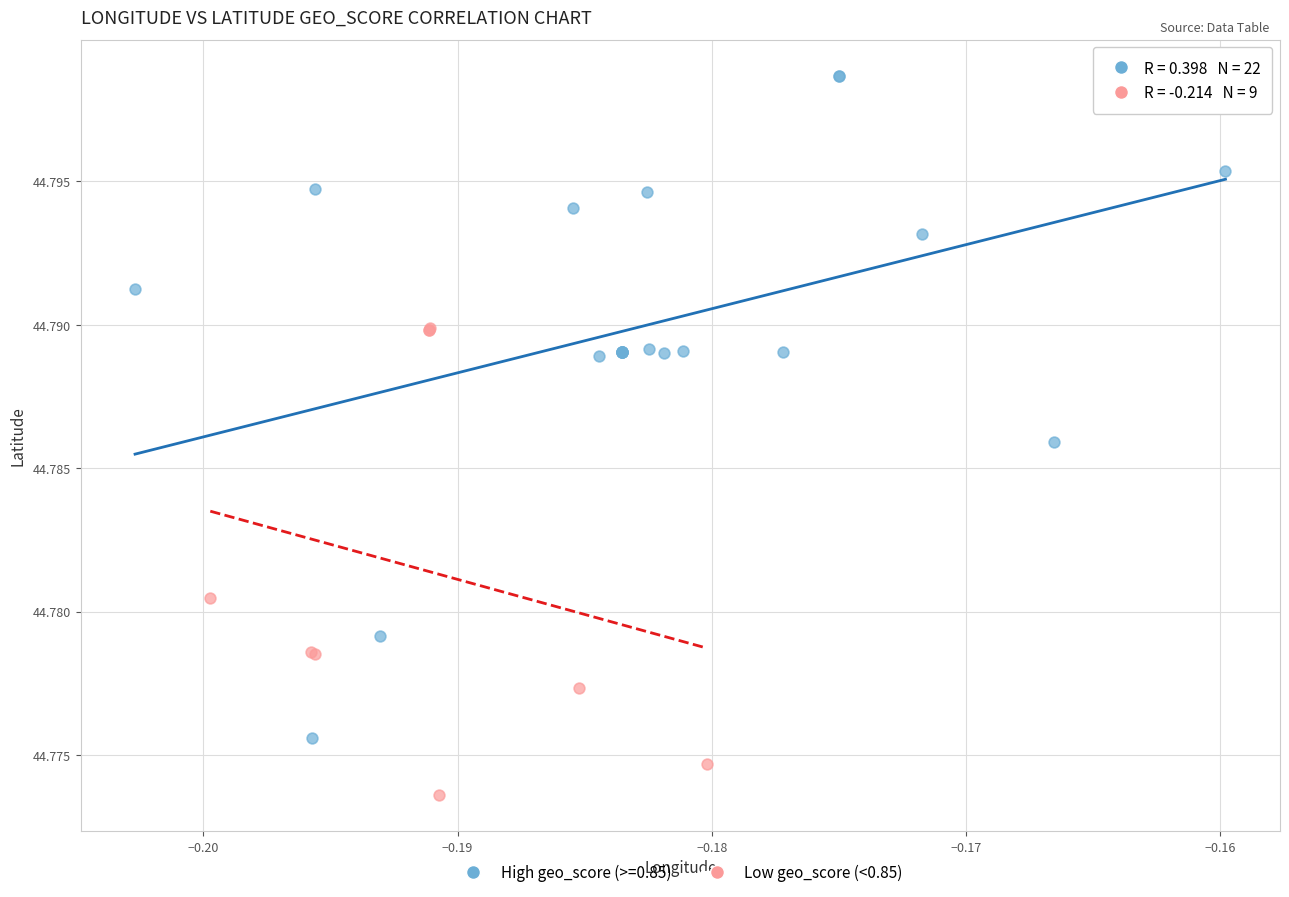

Which series reaches the minimum Y coordinate?

Low geo_score (<0.85)